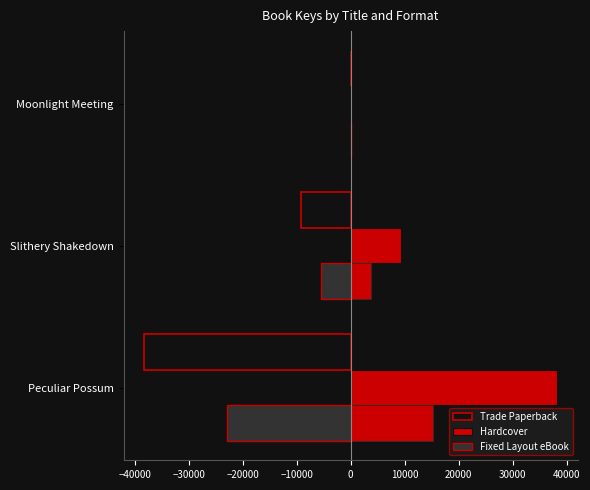

What is the approximate value of Hardcover at −50000?

38224.0